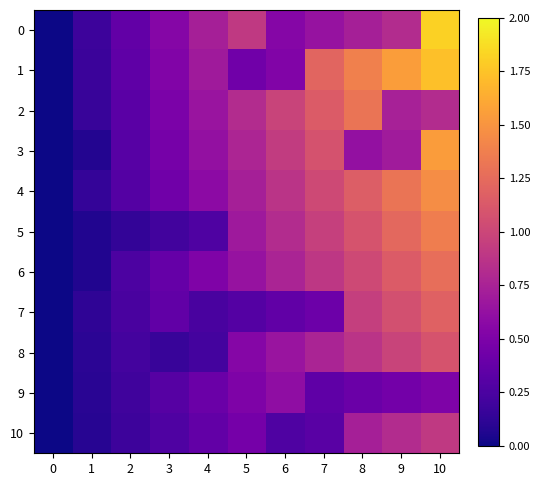

Which series has the widest spread of values?

row_0